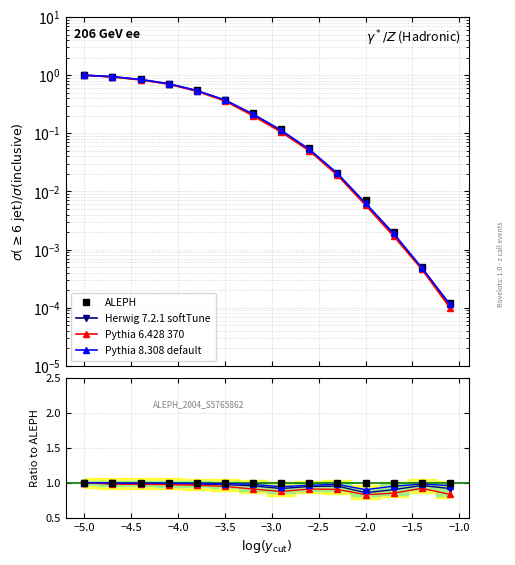

True or false: Herwig 7.2.1 softTune and ALEPH cross at least once.

False